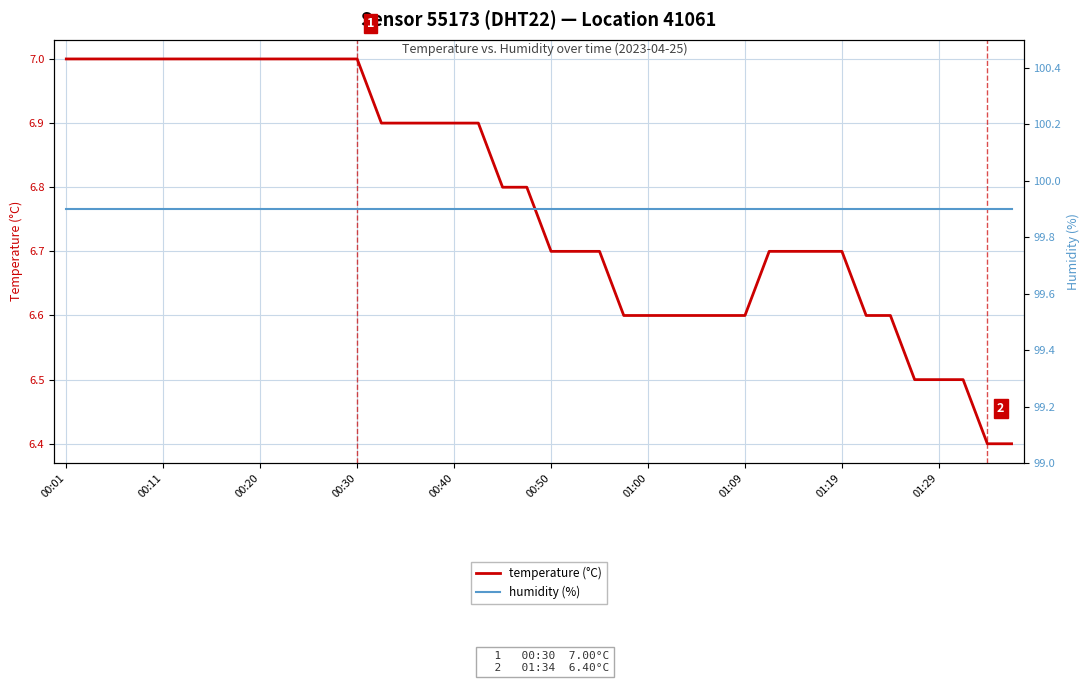

What is the average value of the humidity (%) series?

99.9